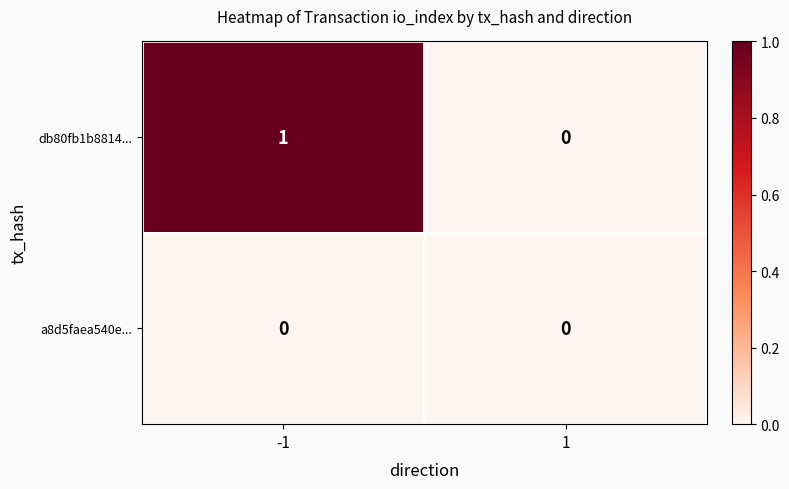

List the series in order of their peak value, lowest first.

a8d5faea540e..., db80fb1b8814...